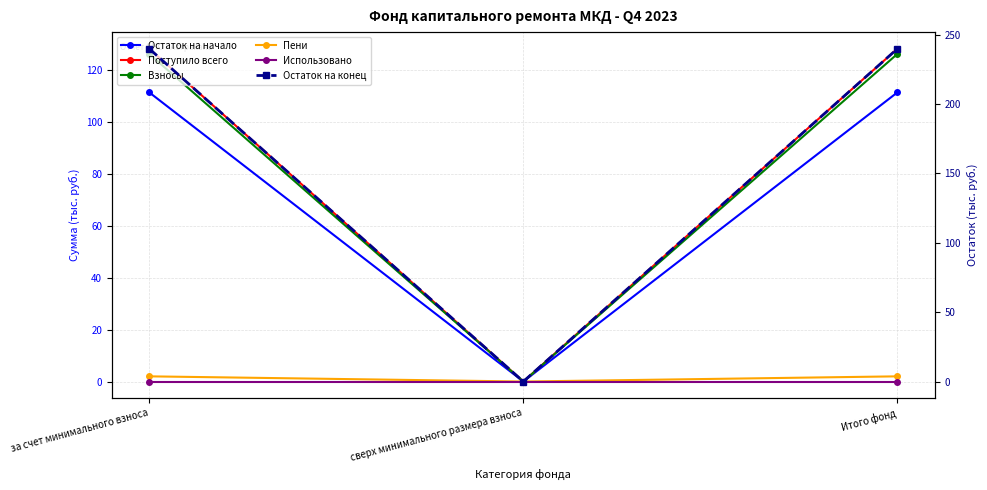

At how many categories does at least one series exceed 81?

2